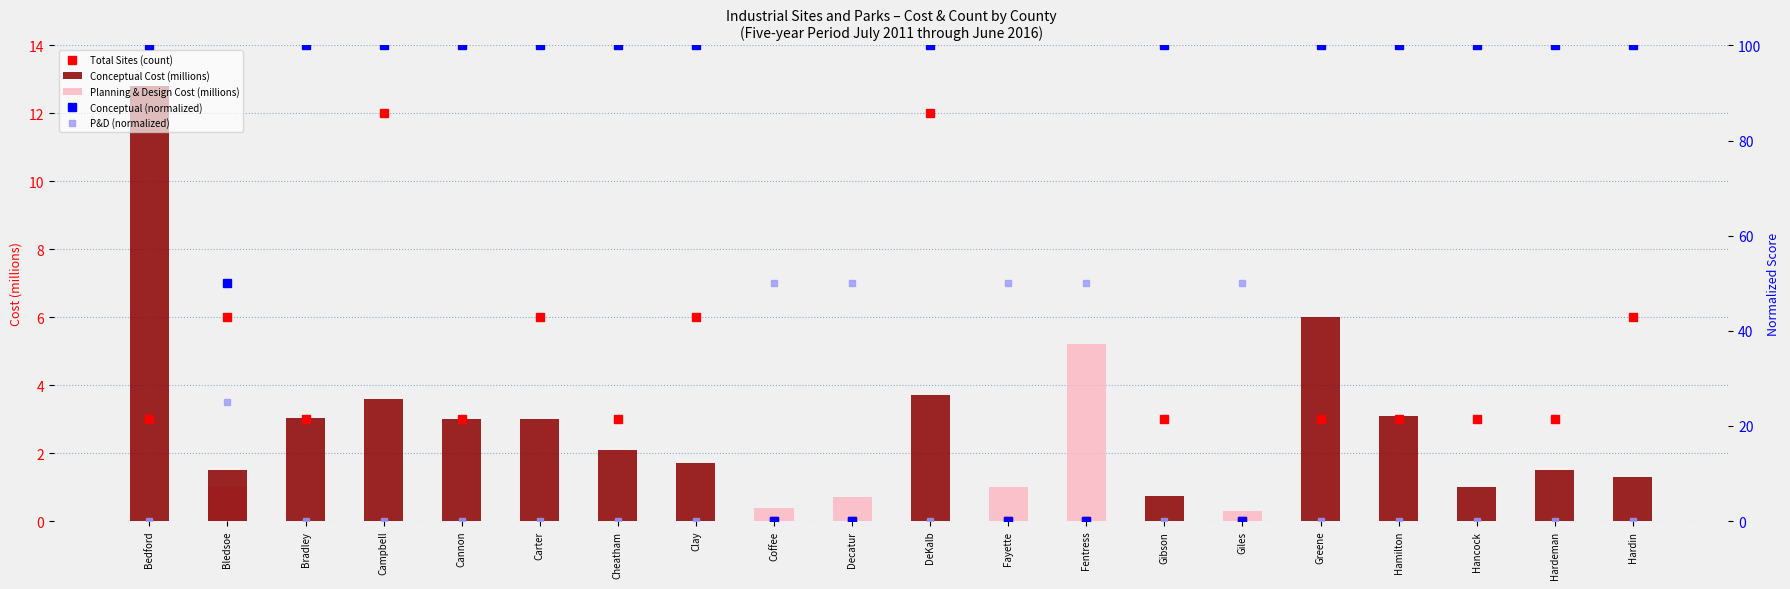

True or false: Planning & Design Cost (millions) has a value of 0.0 at Gibson.

True